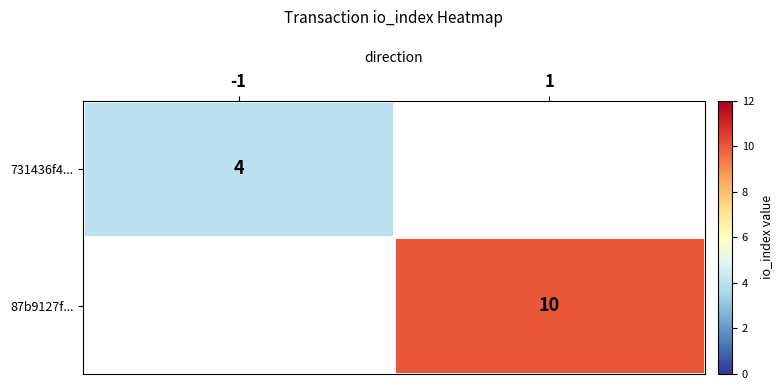

What is the smallest value displayed?

4.0